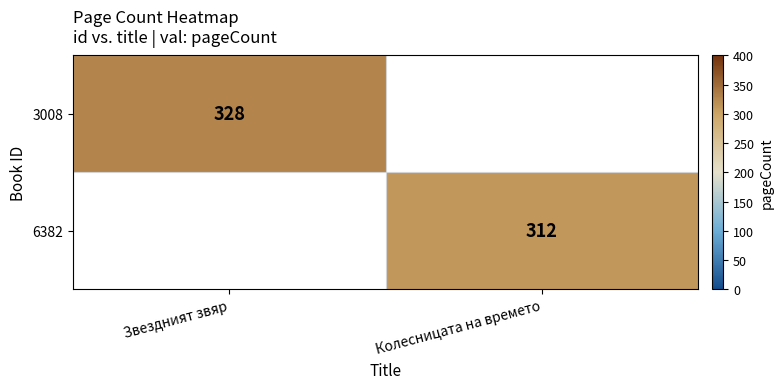

The 6382 series shows 312 at Колесницата на времето. True or false?

True